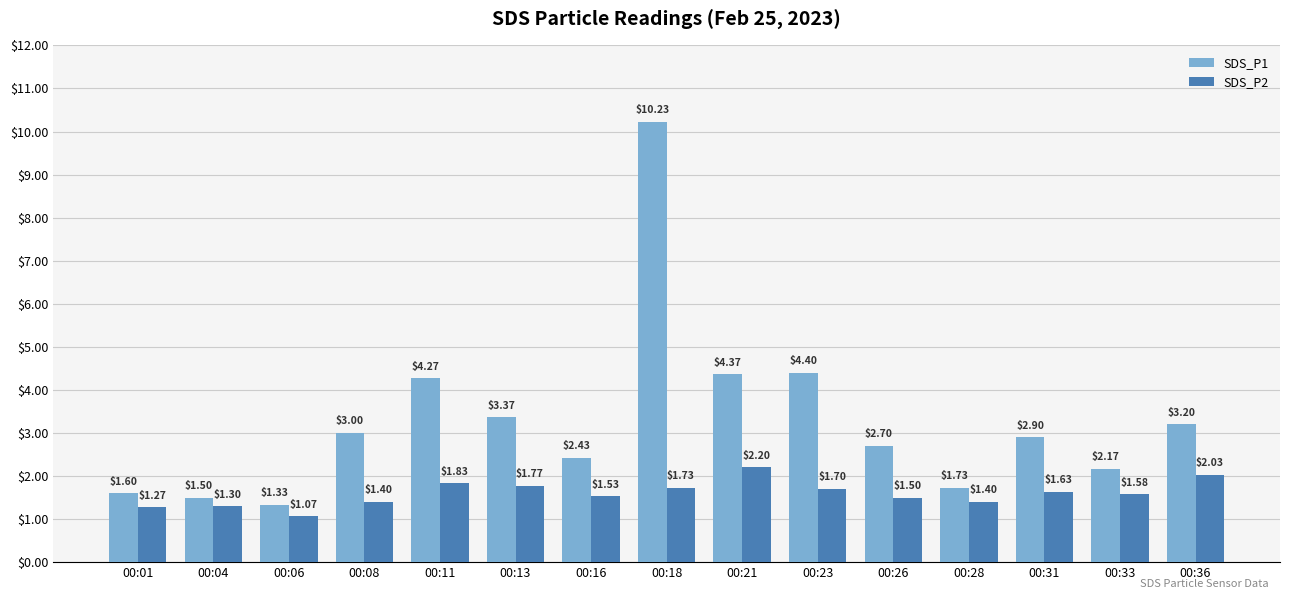

What is the difference between the highest and lowest values at 00:21?

2.2